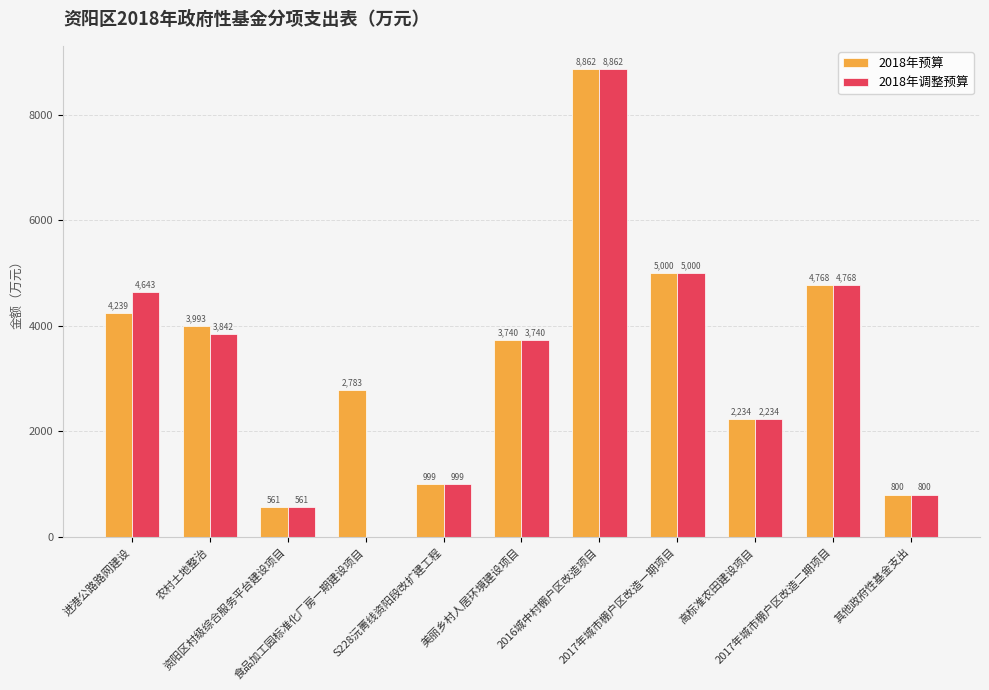

What is the maximum value for 2018年调整预算?

8862.4